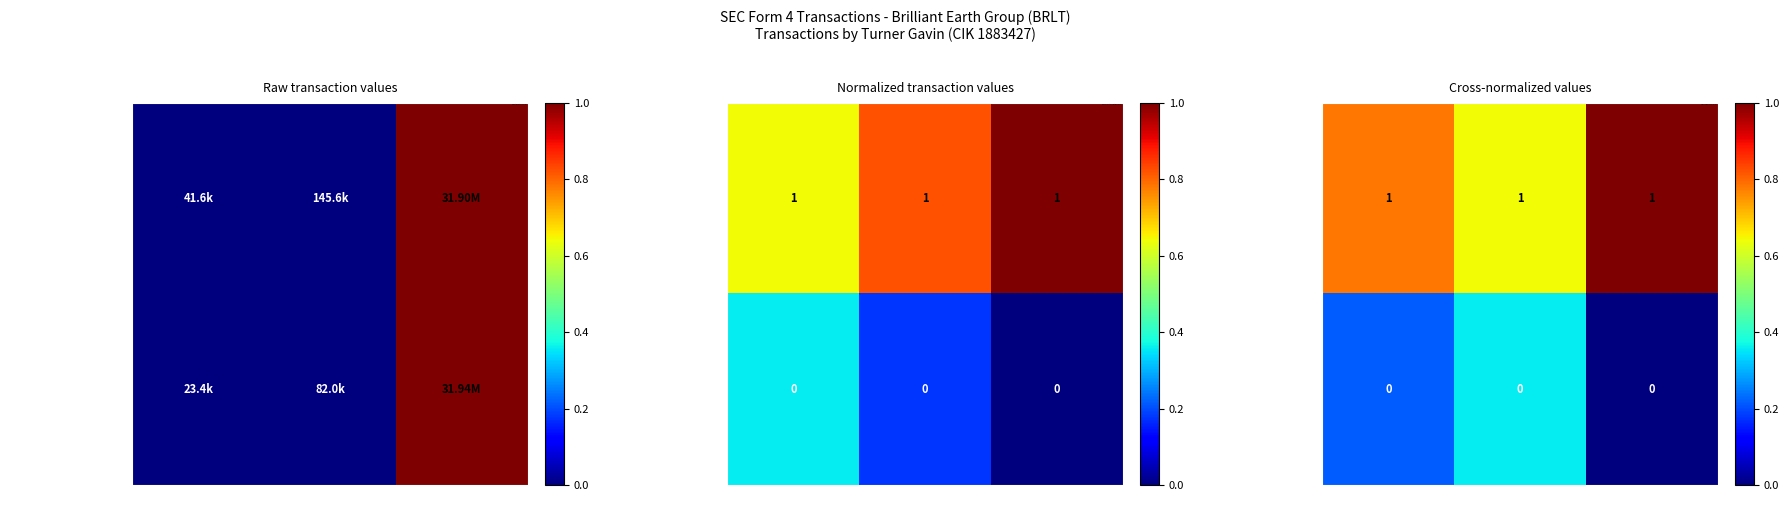

At how many categories does at least one series exceed 0?

3